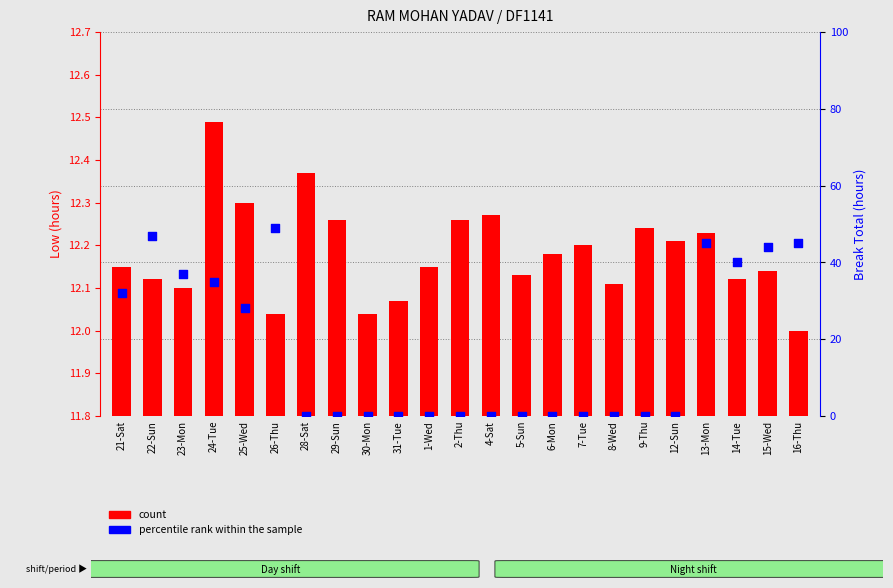

What are all the series names shown in the legend?

count, percentile rank within the sample